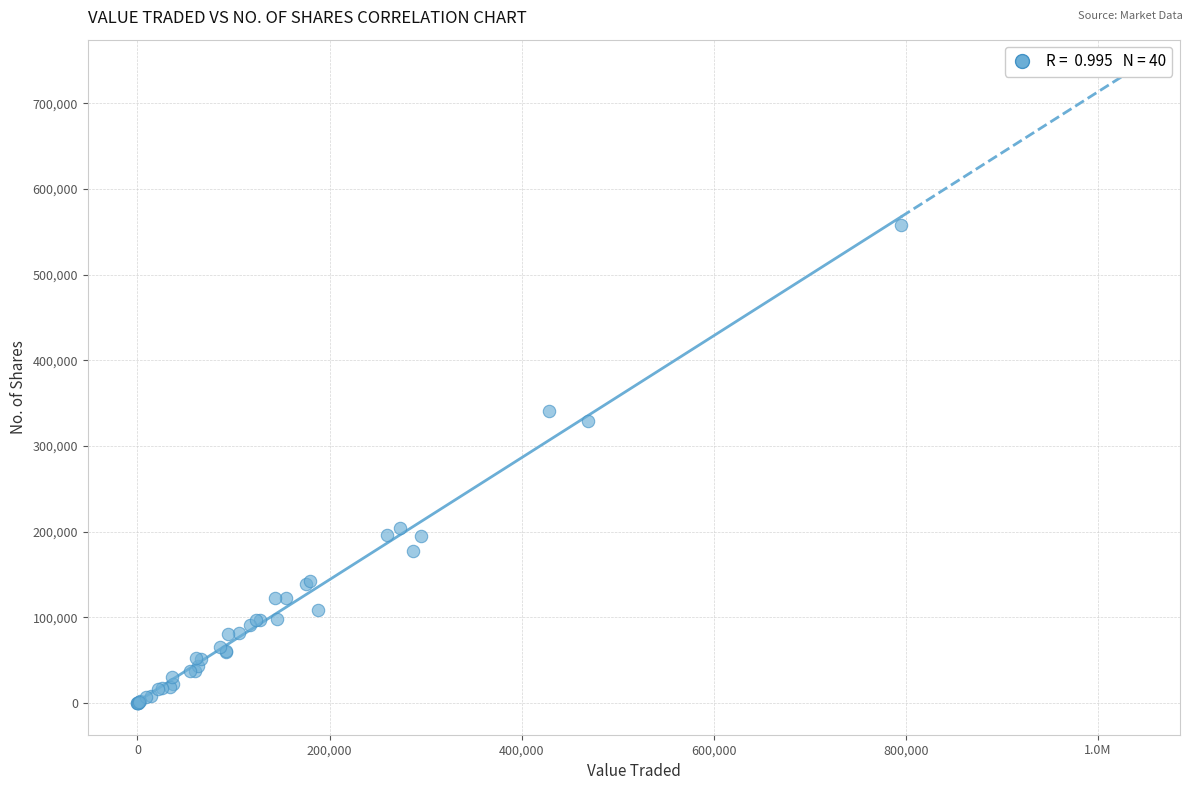

What Y value in the scatter plot is closest to 279018?

329061